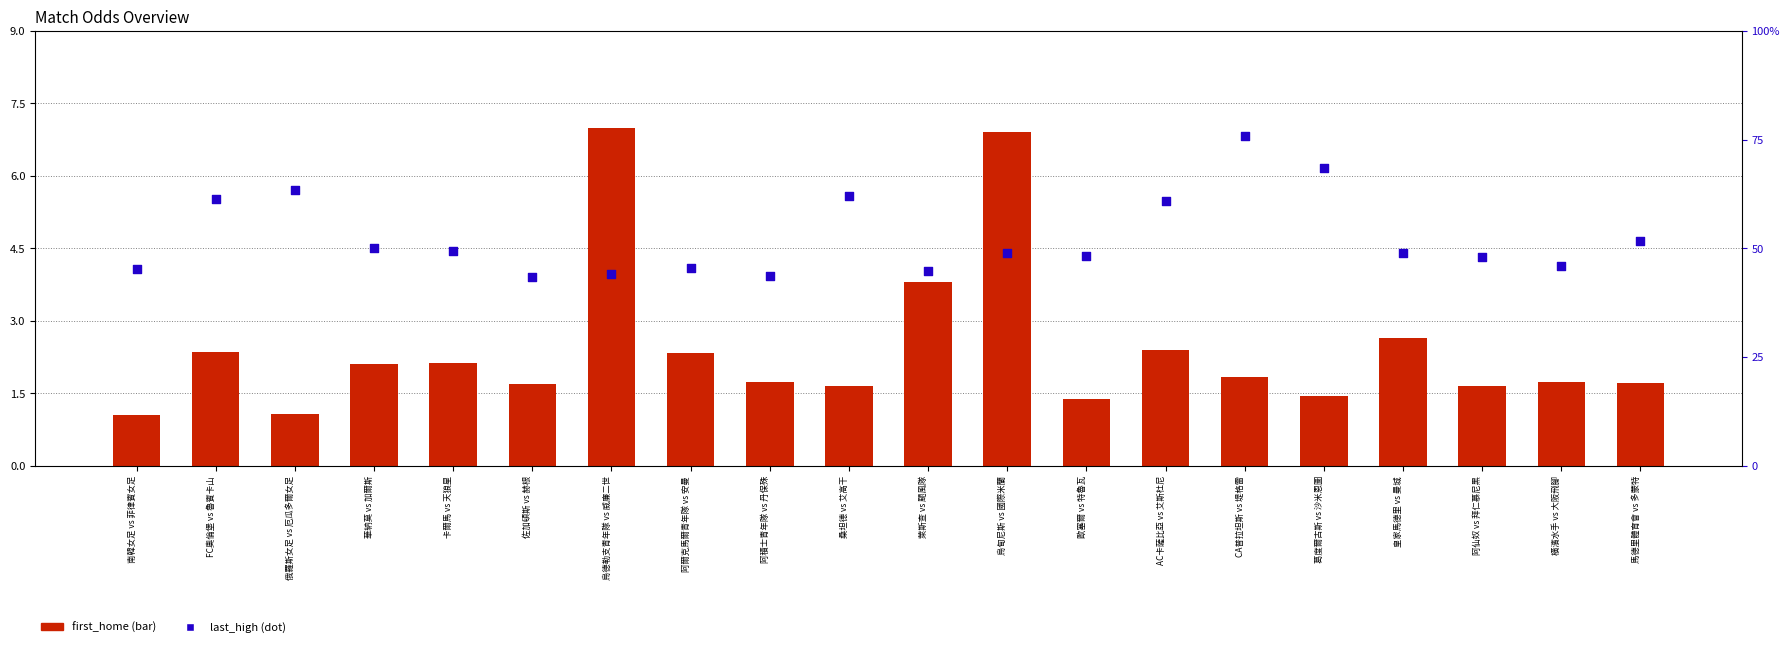

At which category is the sum across all series the highest?

烏甸尼斯 vs 國際米蘭